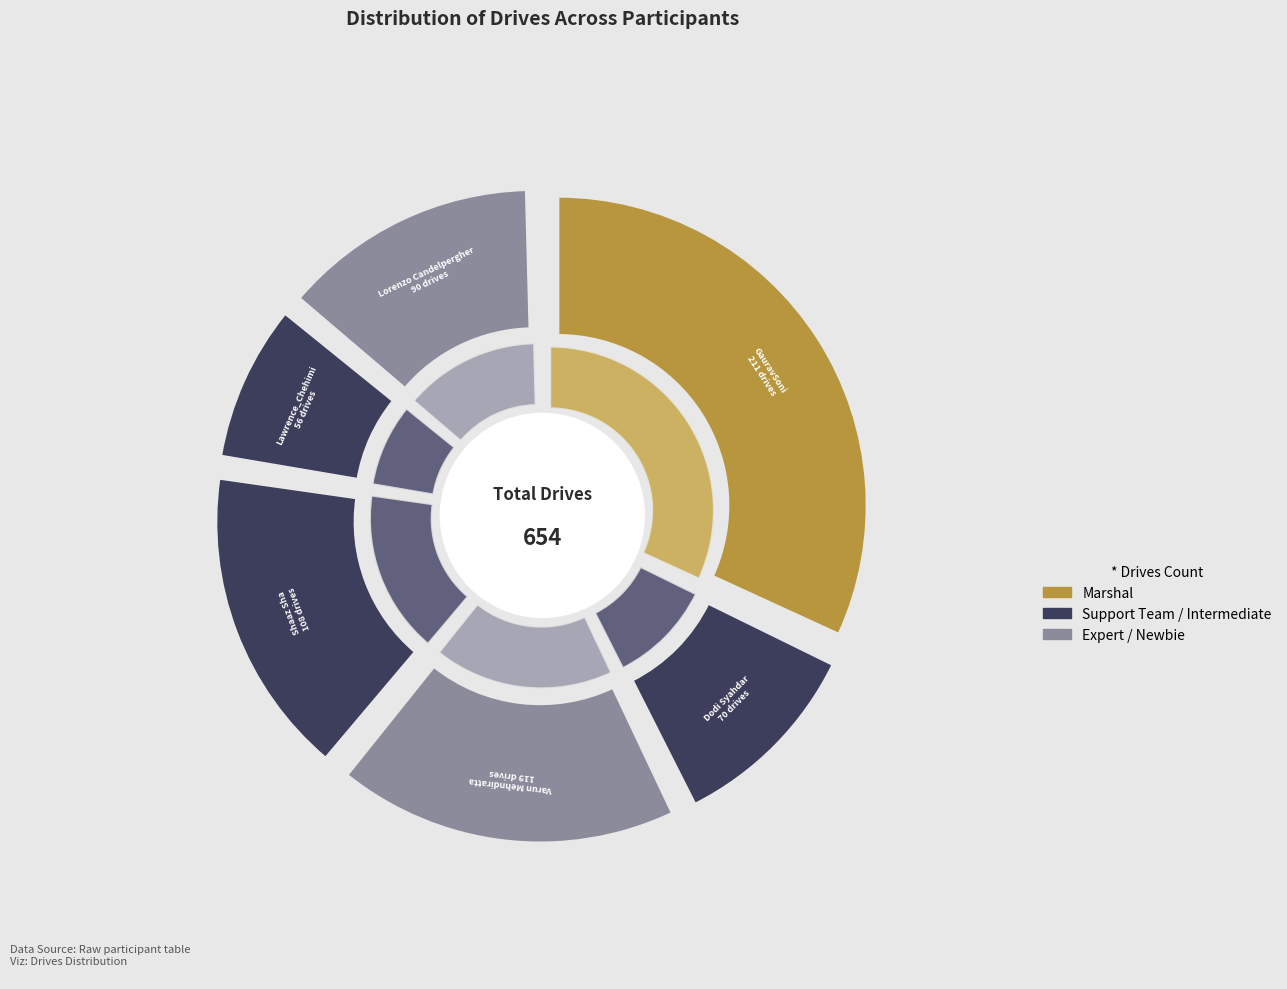

Is it true that GauravSoni is 32% of the pie?

True